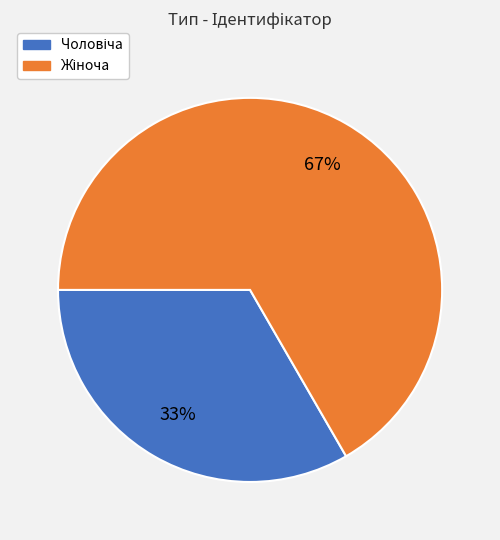

To the nearest percent, what is the average slice percentage?

50%